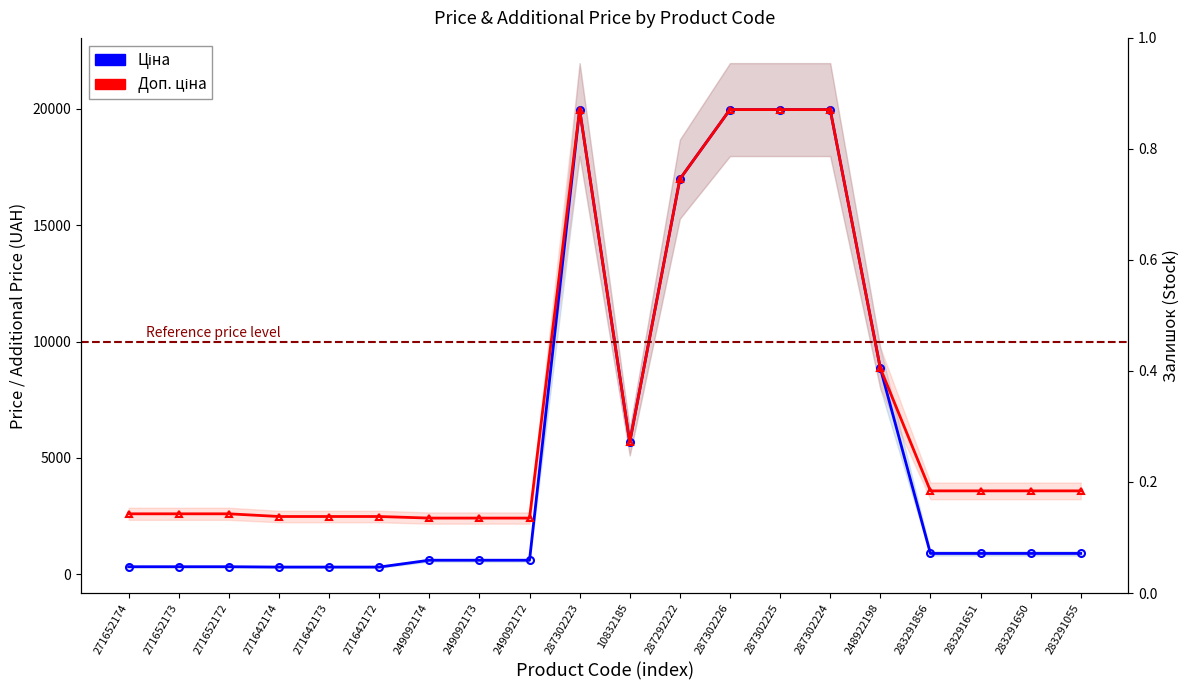

In Ціна, how many points are higher than both neighbors (excluding endpoints)?

1